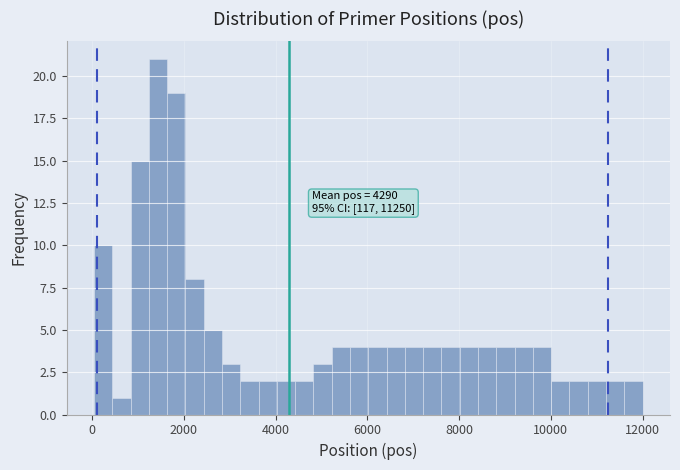

Around what value on the x-axis is the tallest bar? Give the approximate position of its centre, as read against the axis.

1400